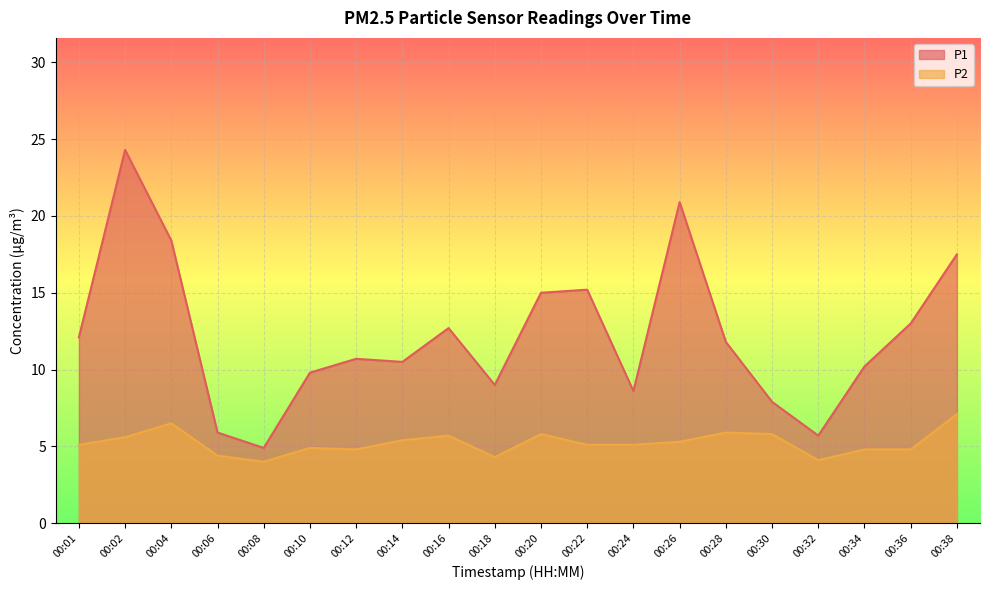

Where does the P2 series first go above 5?

00:01